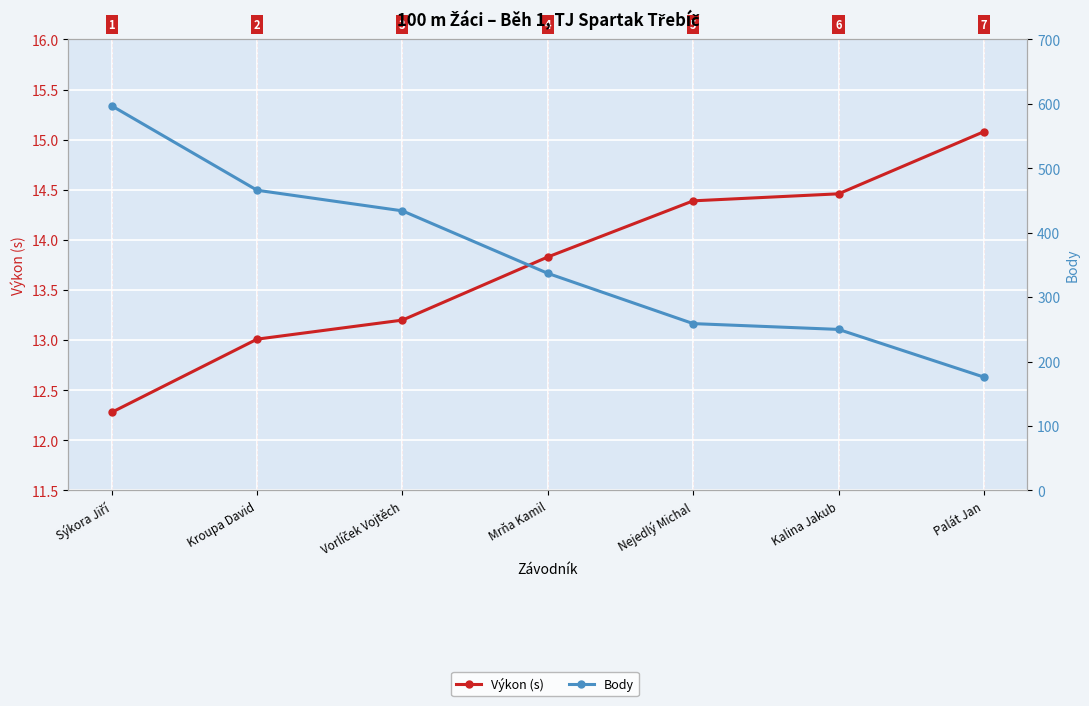

Reading left to right, extract all data points from this chart.

Výkon (s): 12.3	13.0	13.2	13.8	14.4	14.5	15.1
Body: 597.0	466.0	434.0	337.0	259.0	250.0	176.0